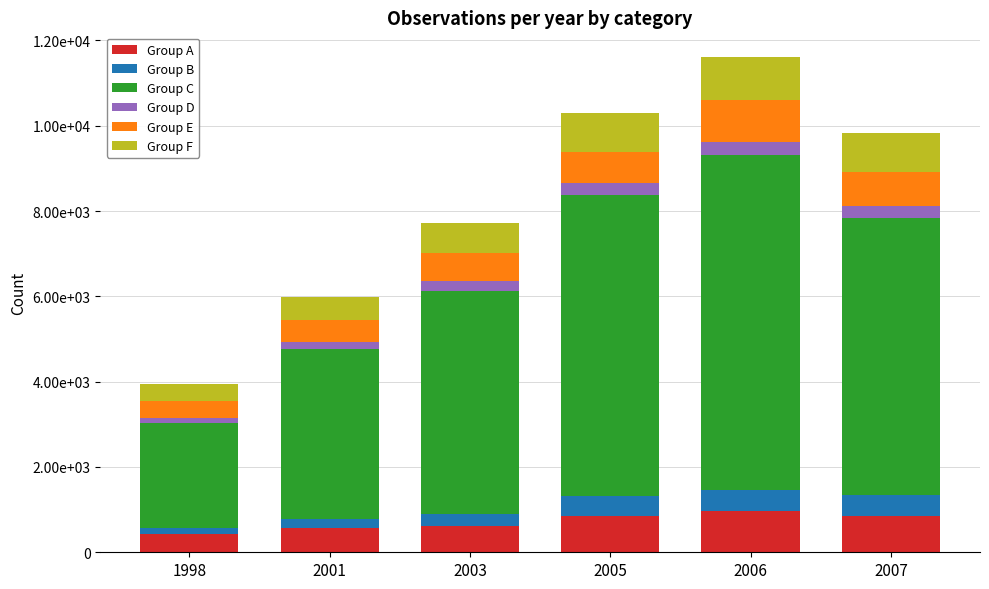

Which has a higher value, 2007 or 1998?

2007